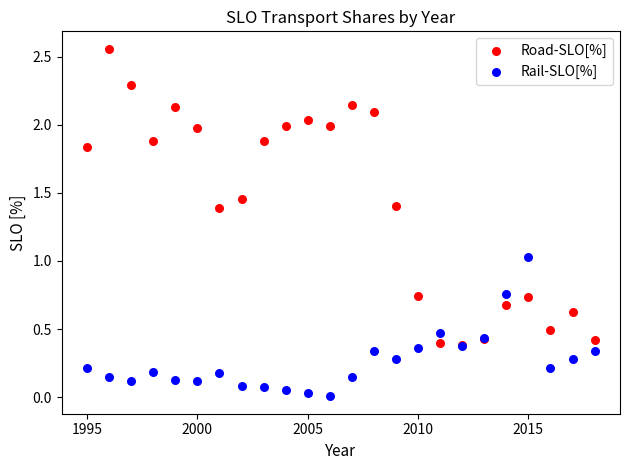

Which series reaches the minimum Y coordinate?

Rail-SLO[%]